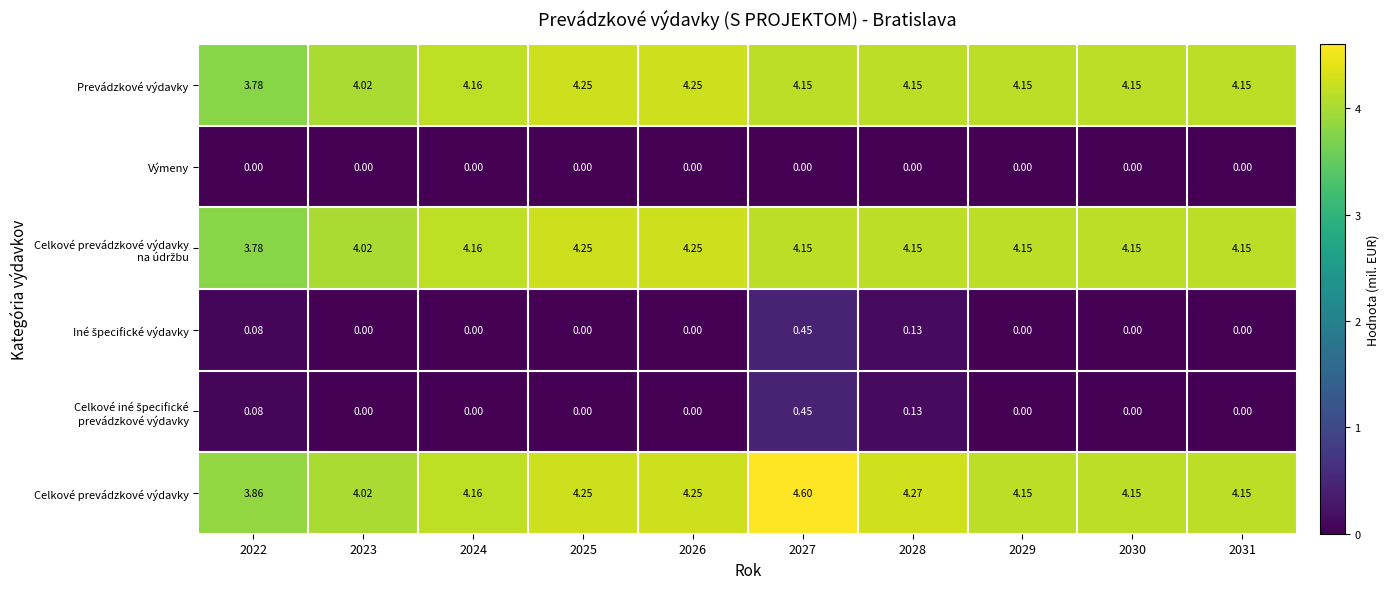

Which series has the largest range (max minus min)?

Celkové prevádzkové výdavky